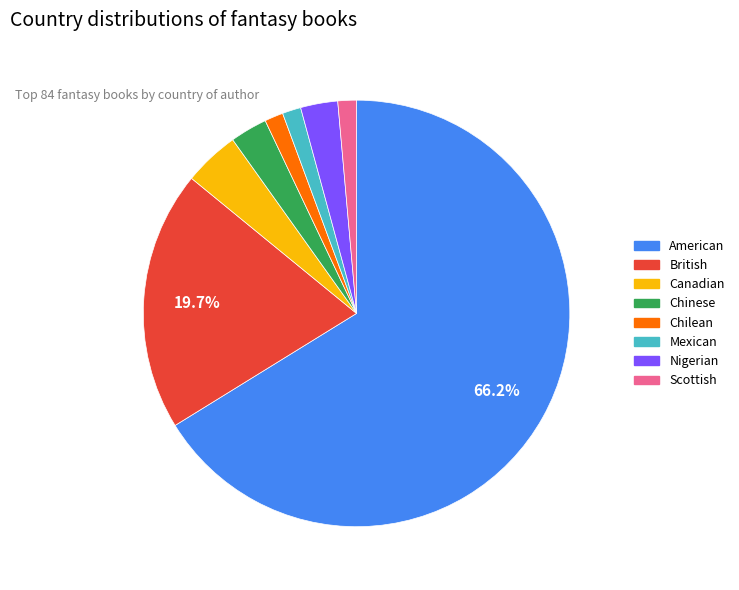

Approximately how many times larger is the value at Chilean compared to Scottish?

1.0